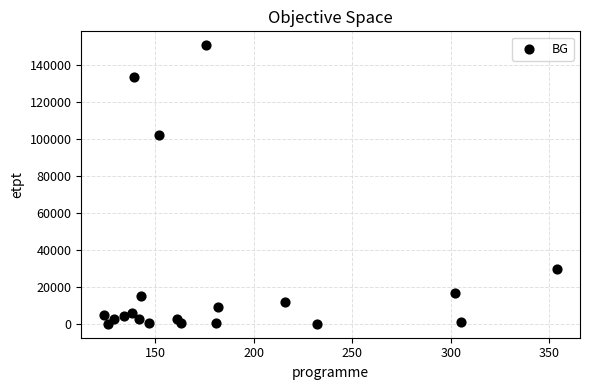

What Y value in the scatter plot is closest to 75335?

102008.4